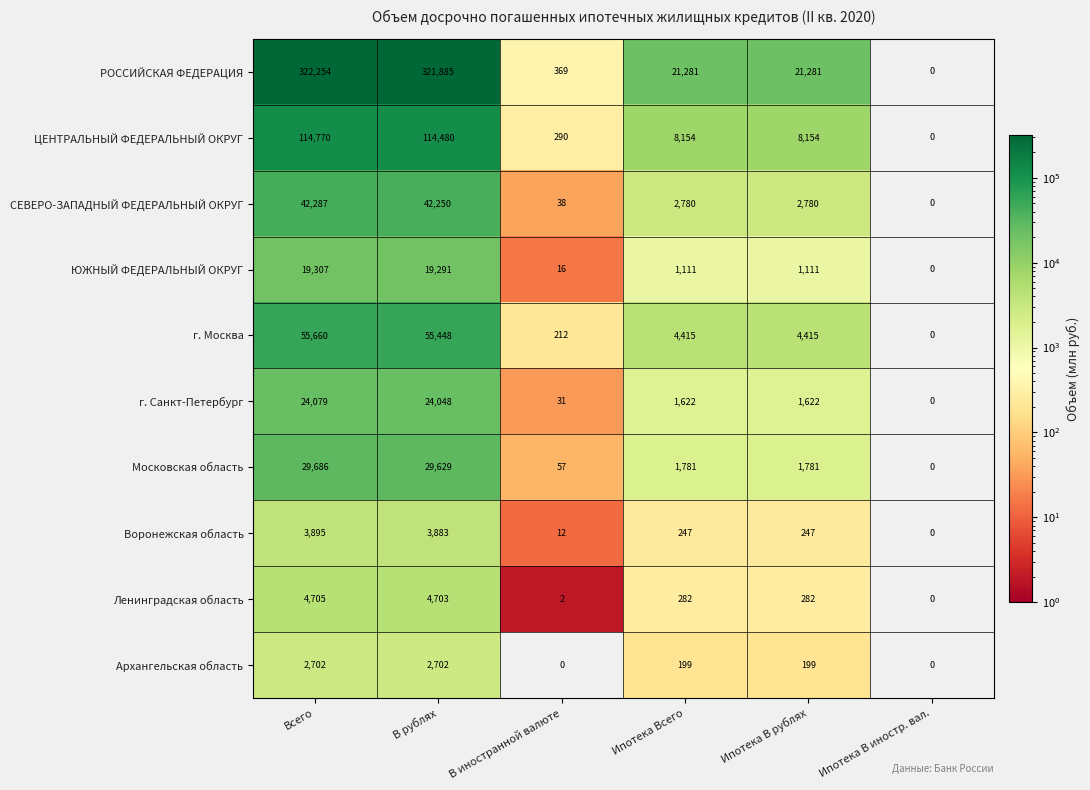

Count the number of categories in the chart.

6